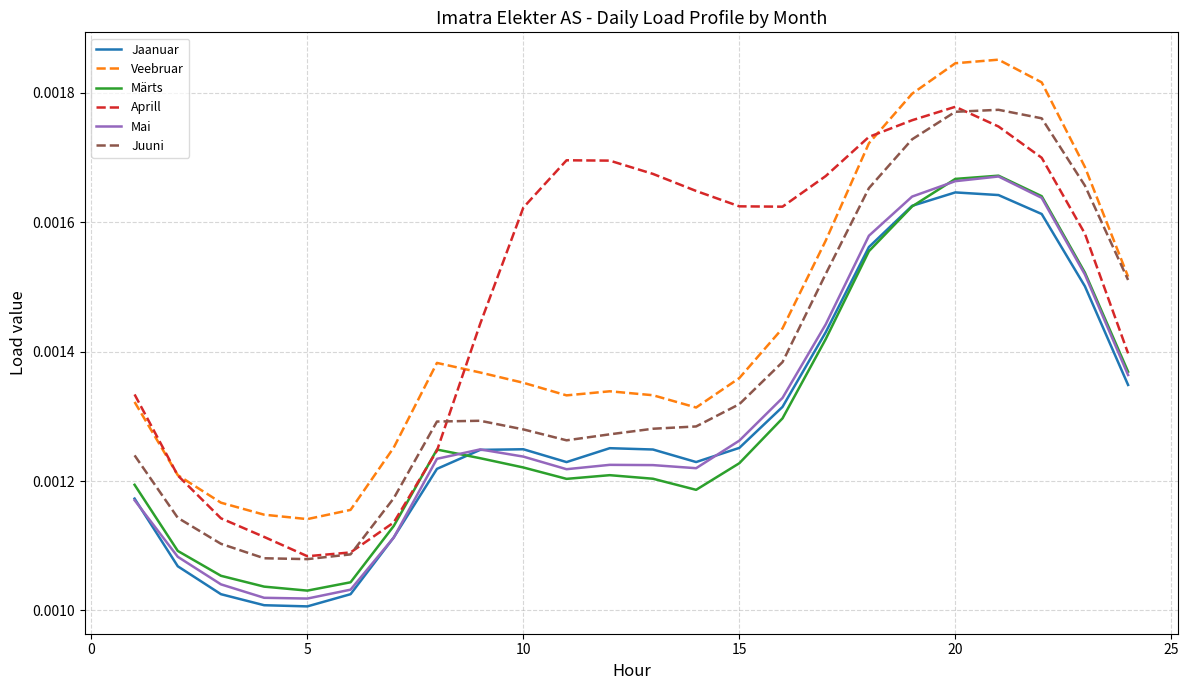

Is this an area chart (filled region under the line)?

No